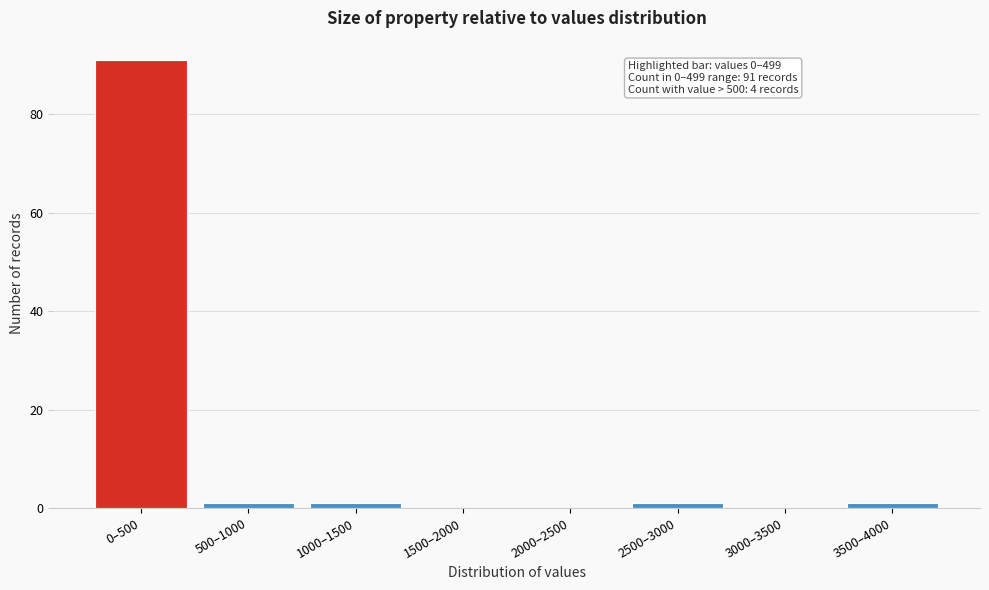

Reading left to right, extract all data points from this chart.

0–500=91	500–1000=1	1000–1500=1	1500–2000=0	2000–2500=0	2500–3000=1	3000–3500=0	3500–4000=1